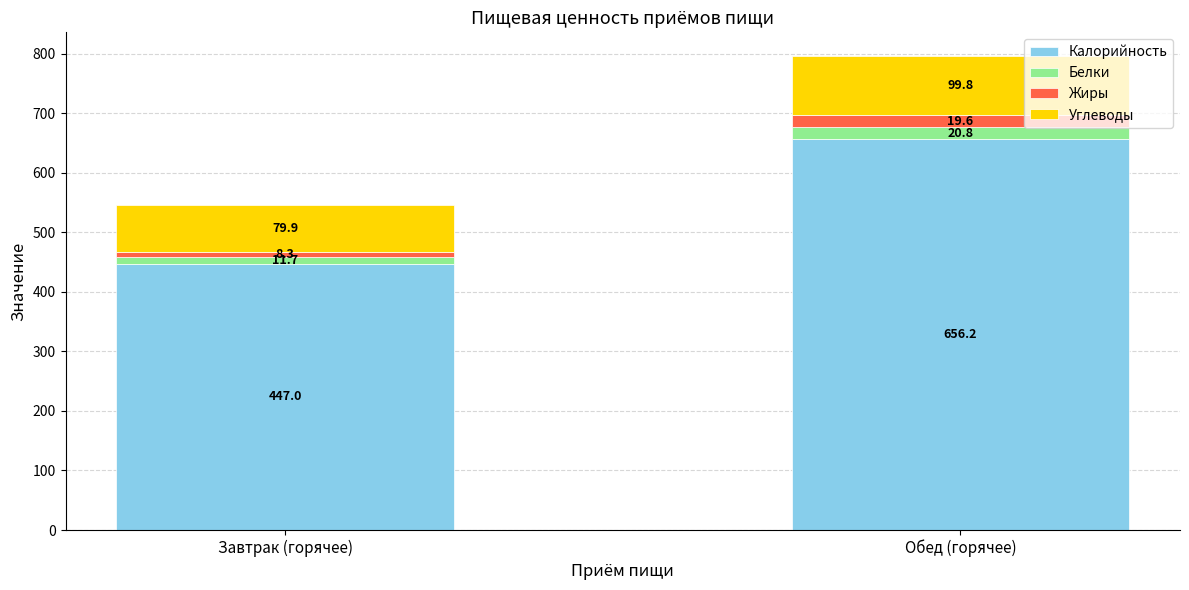

What is the total value across all series at Завтрак (горячее)?

546.9